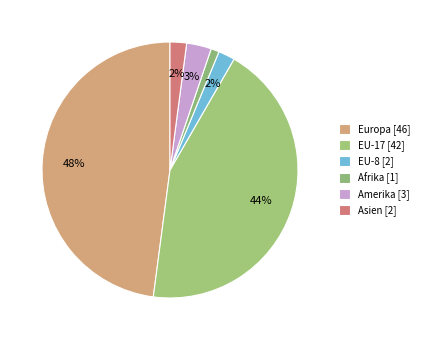

Count the number of slices in the pie.

6